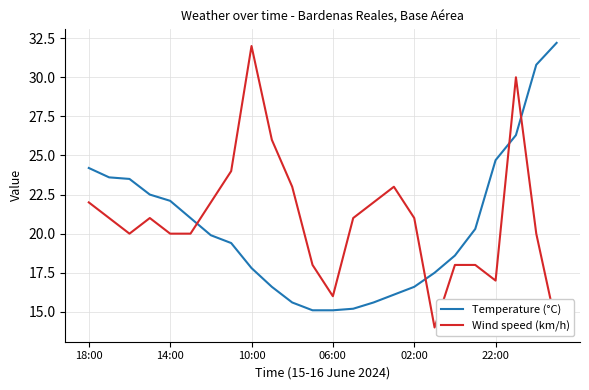

True or false: Wind speed (km/h) has a value of 20.0 at 22.

True